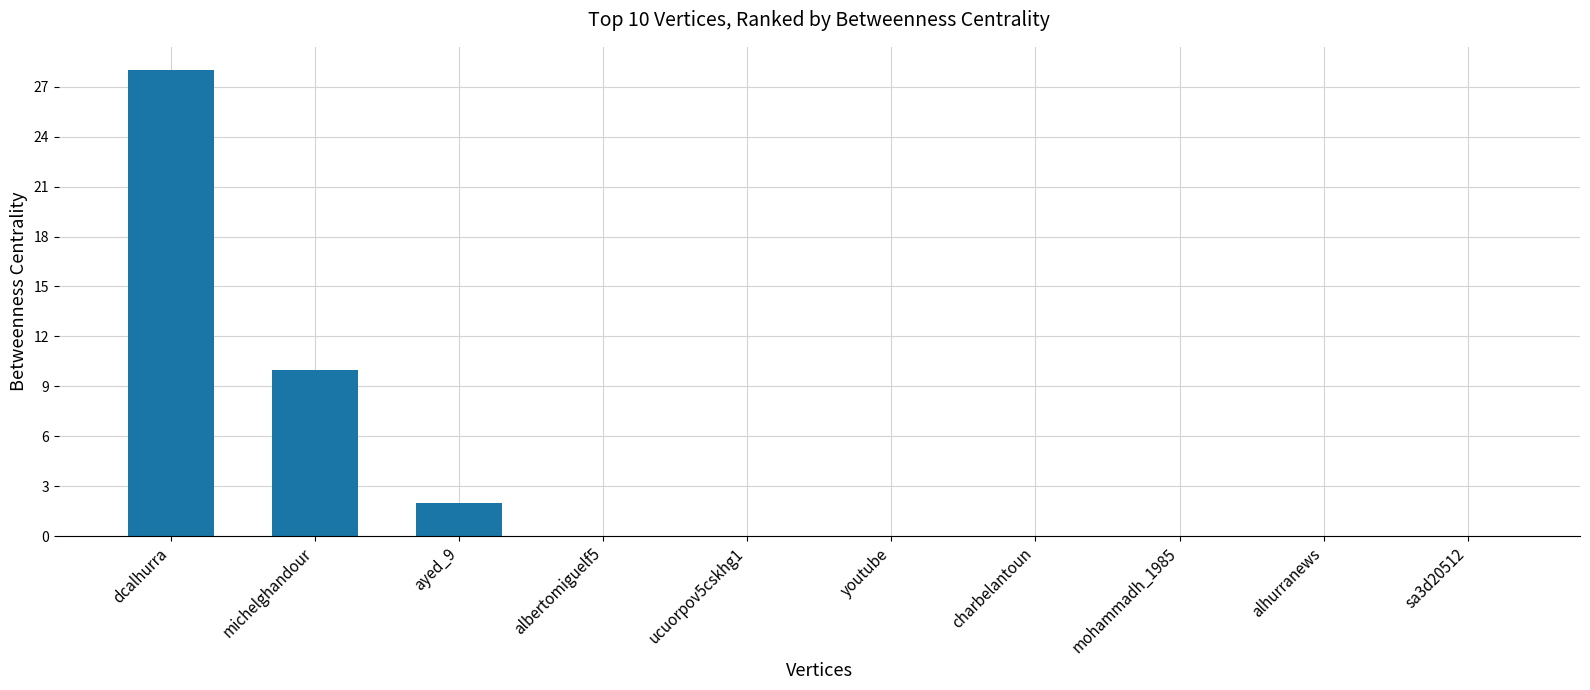

True or false: the data shows 0 at ucuorpov5cskhg1.

True